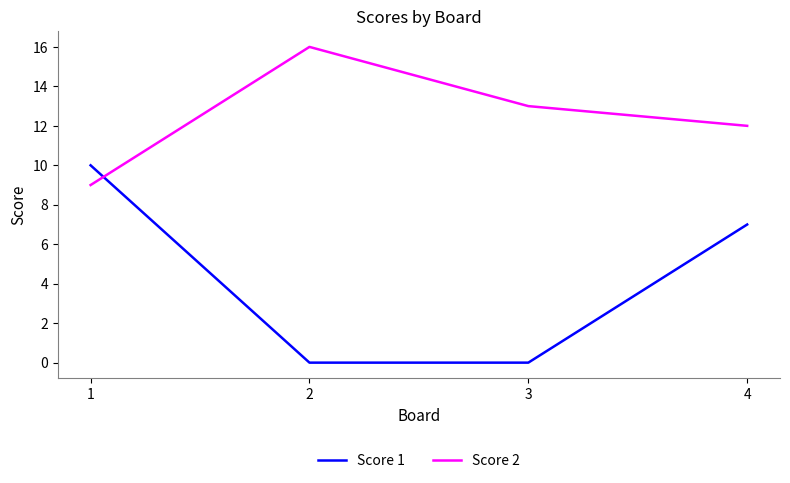

Which category has the highest value across all series?

2